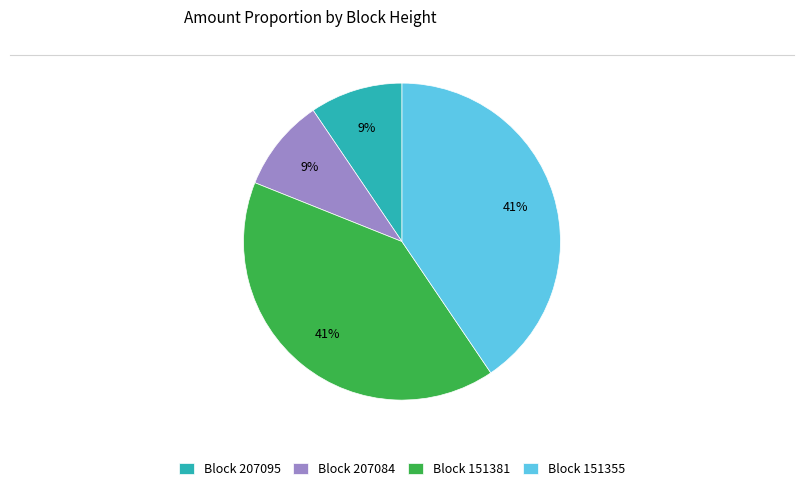

Which has a higher value, Block 151355 or Block 207084?

Block 151355